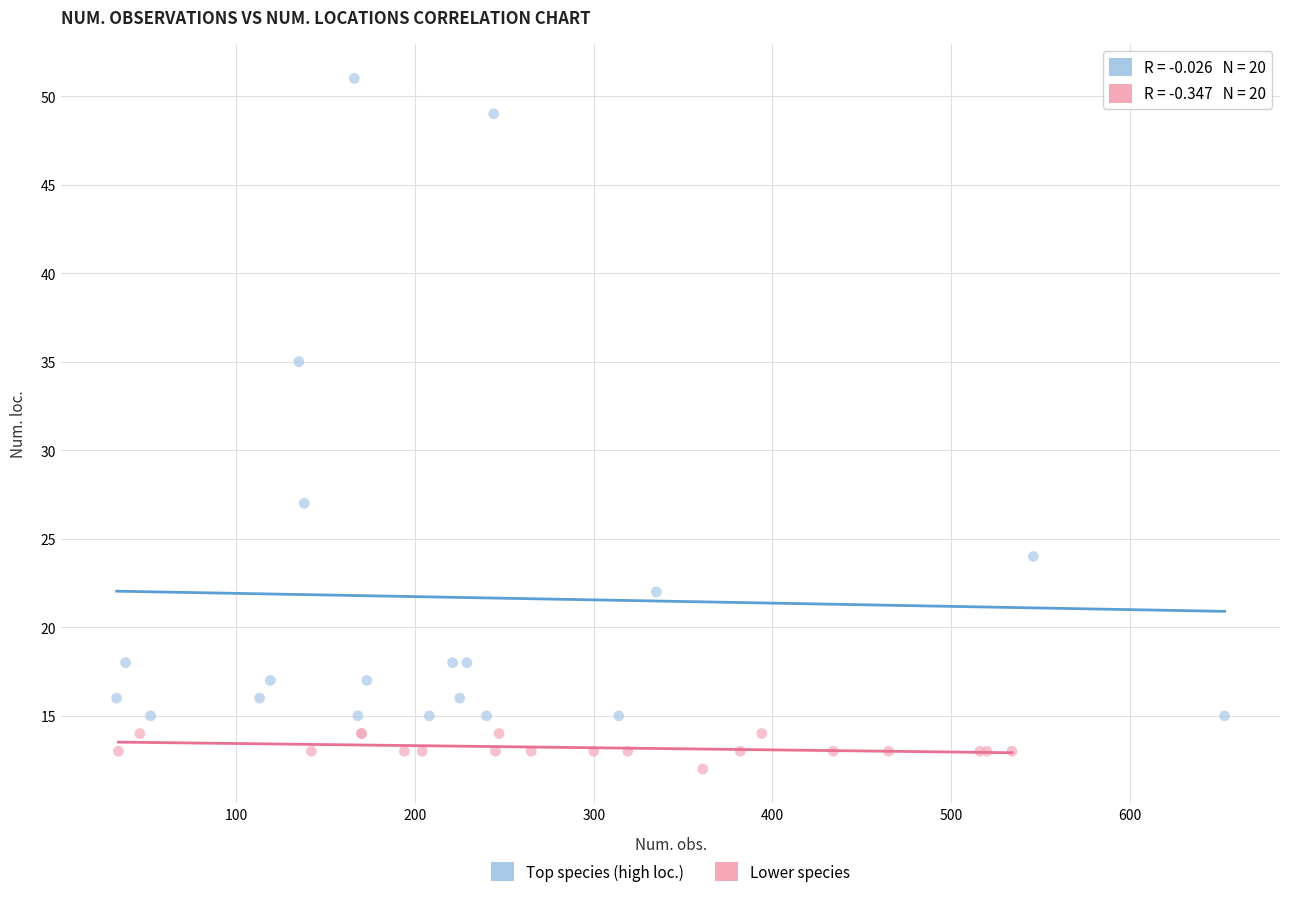

Which series reaches the maximum Y coordinate?

Top species (high loc.)